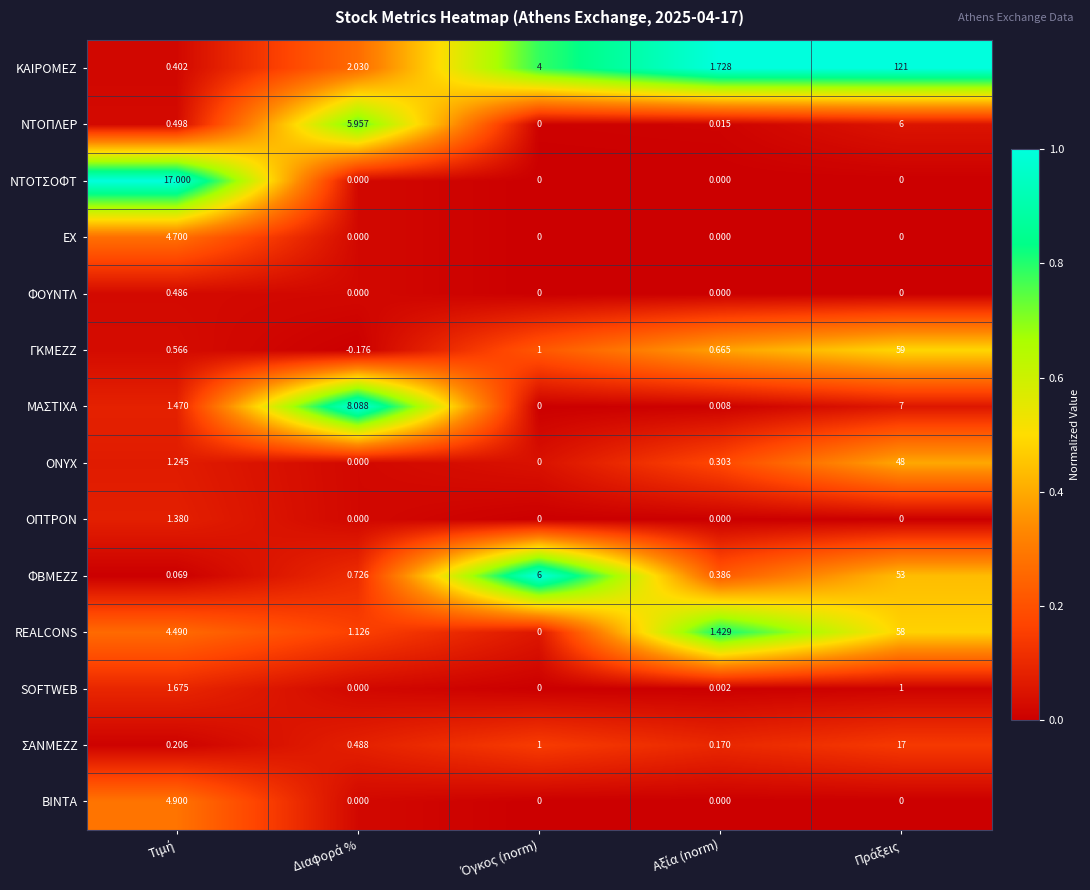

How many distinct data groups are displayed?

14